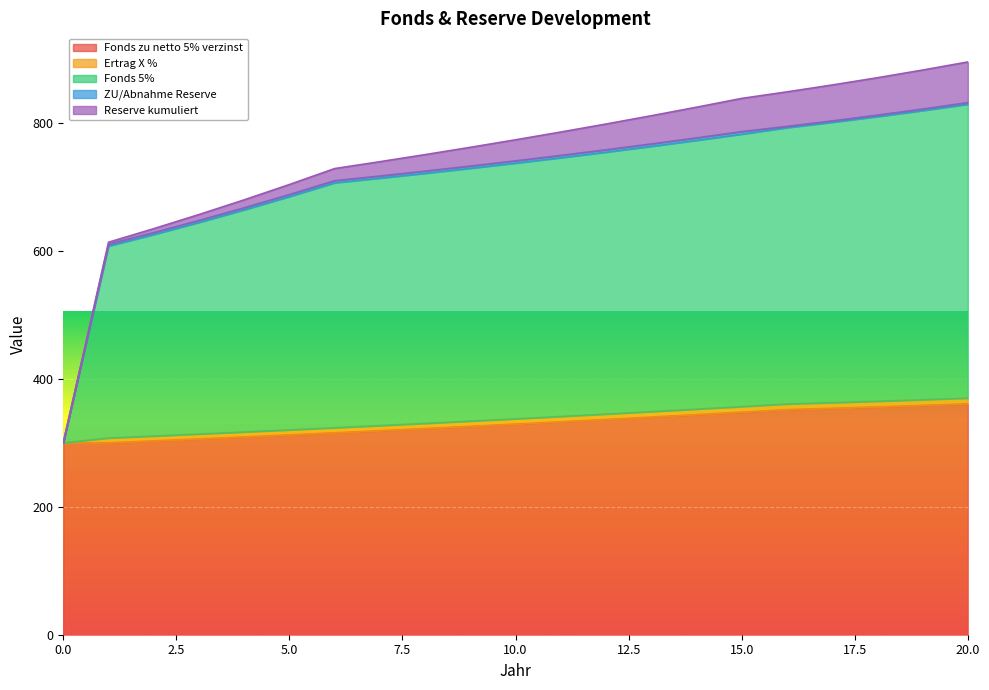

What is the sum of all Fonds 5% values?

15067.7